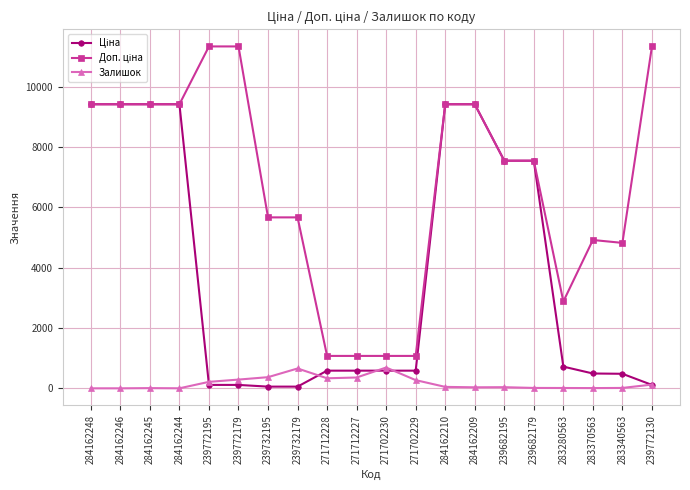

What is the value of the Залишок point at the 6th from the left?

290.0